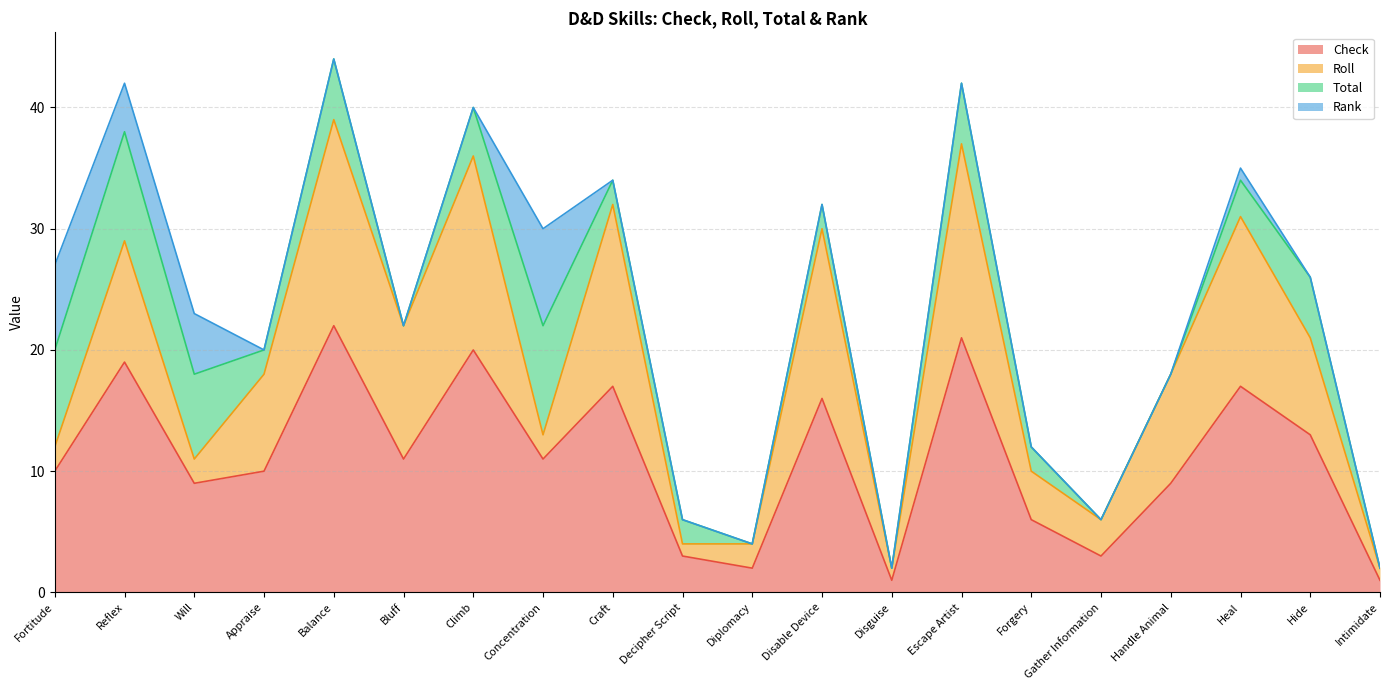

Which series changed the most between Decipher Script and Disguise?

Check